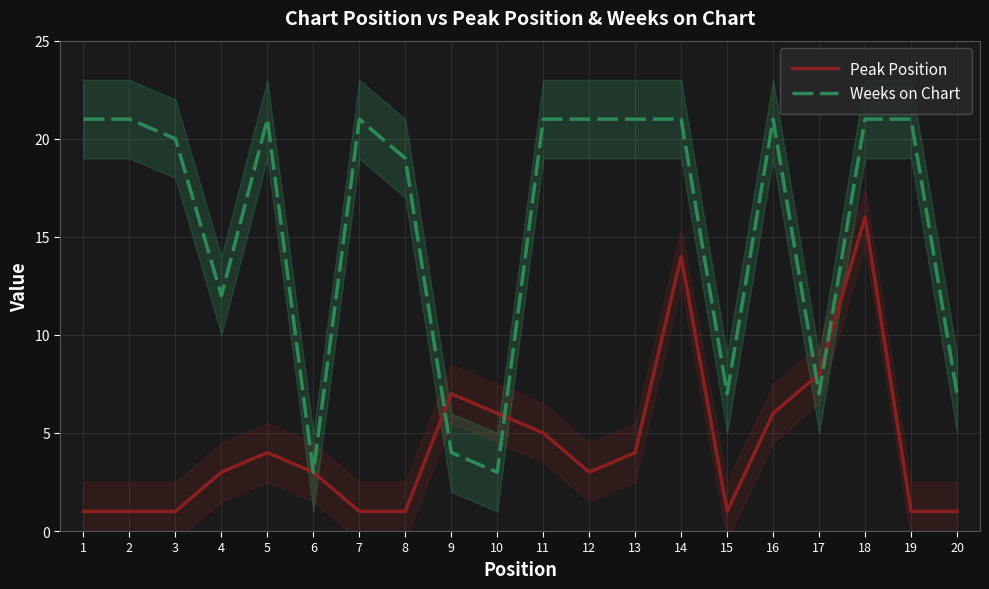

Rank the series by their maximum value, from lowest to highest.

Peak Position, Weeks on Chart